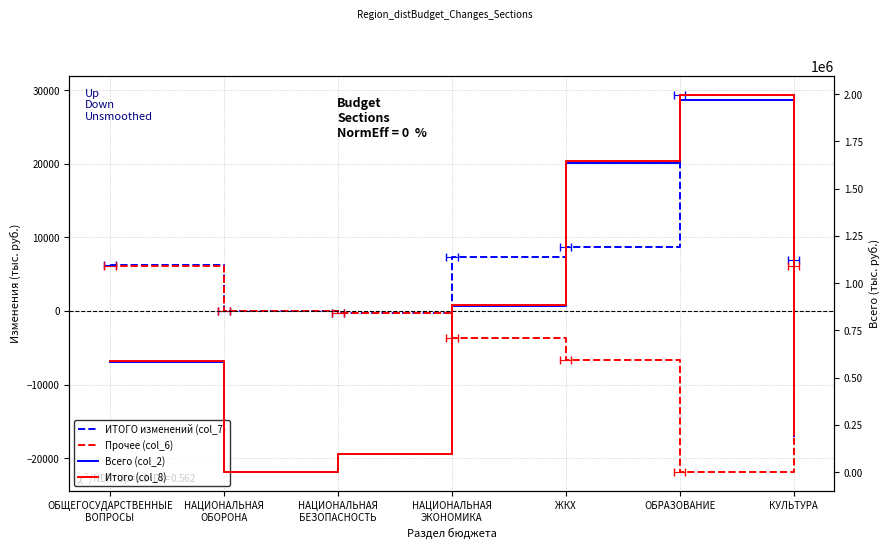

At which label does ИТОГО изменений (col_7) first exceed 6910?

НАЦИОНАЛЬНАЯ
ЭКОНОМИКА